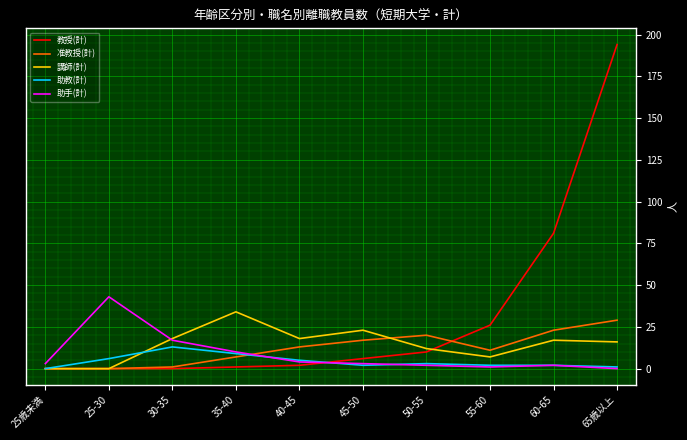

Is it true that 教授(計) equals 6 at 45-50?

True